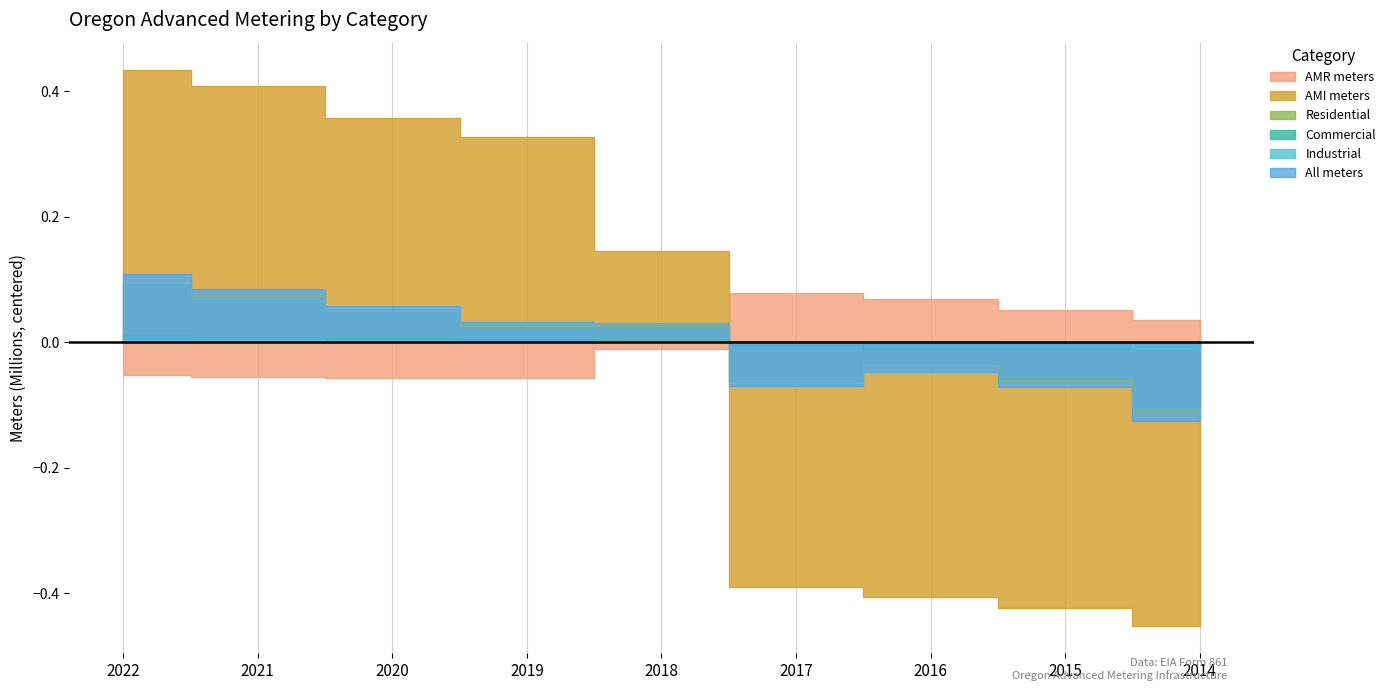

At which category does Commercial reach its first local valley?

2015